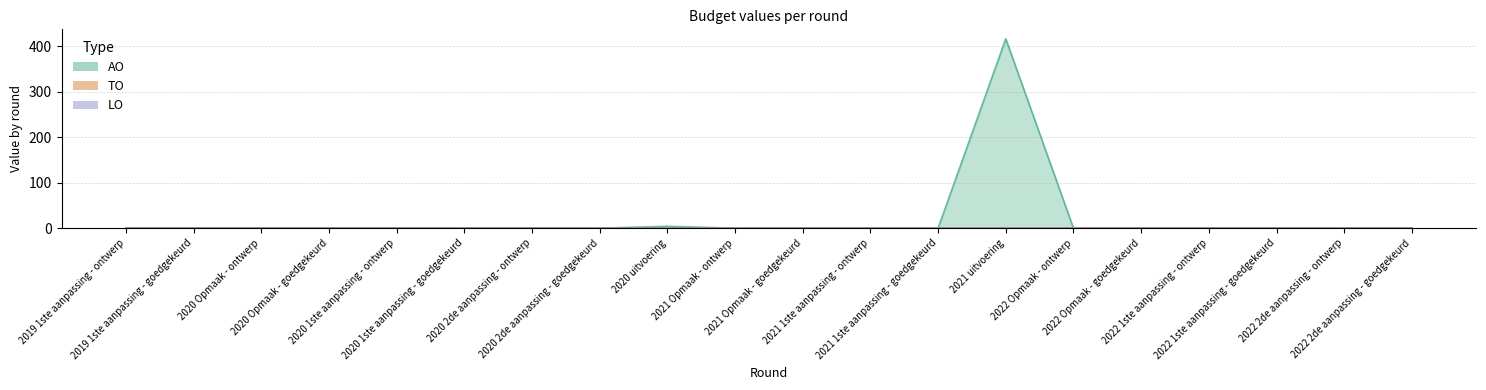

True or false: TO has a value of 0 at 2022 1ste aanpassing - goedgekeurd.

True